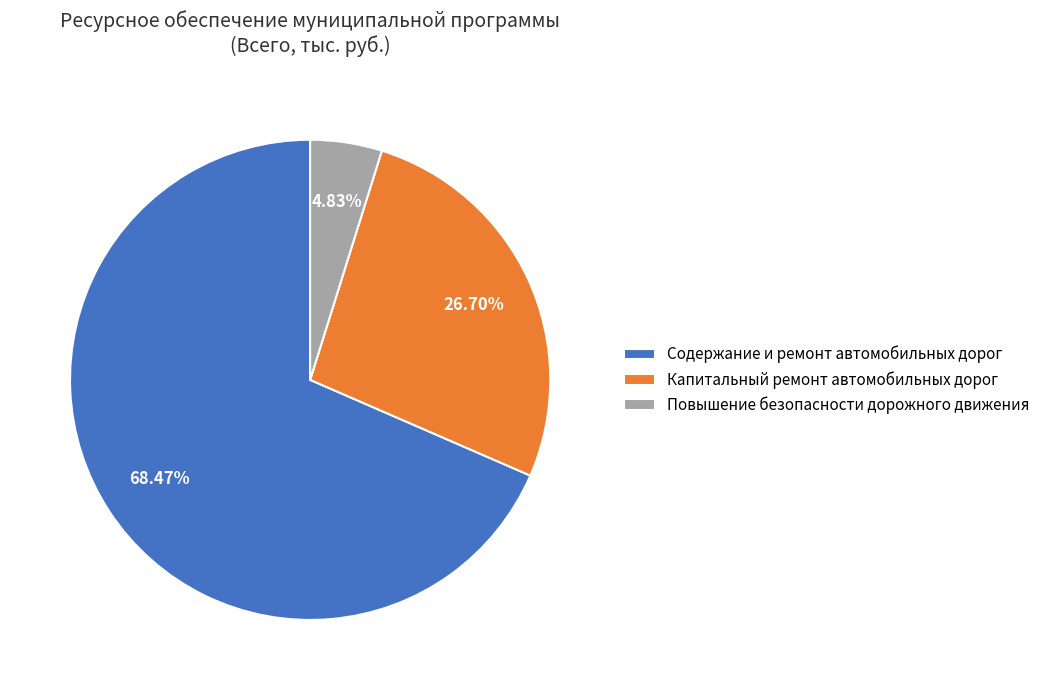

Which slice is the largest?

Содержание и ремонт автомобильных дорог